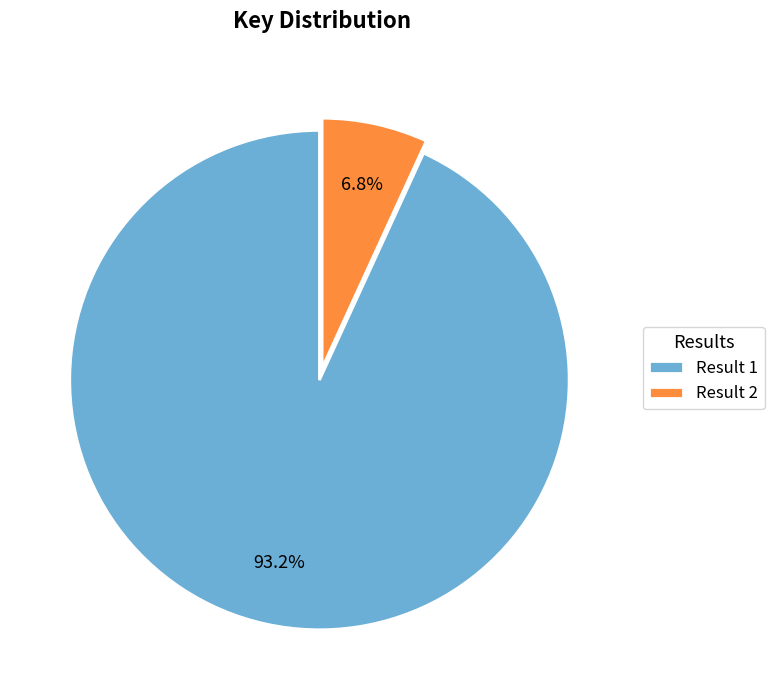

How many slices are in this pie chart?

2